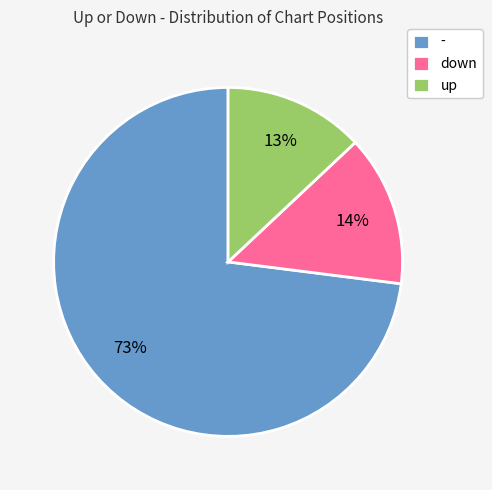

To the nearest percent, what is the combined percentage of up and -?

86%